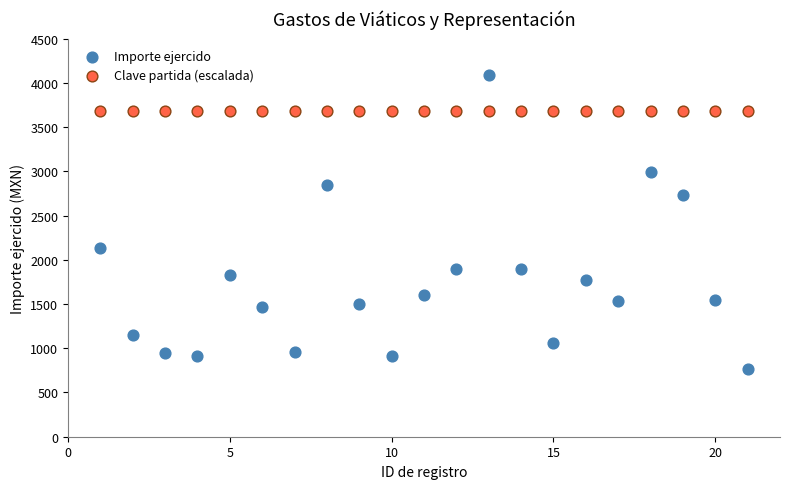

Which series reaches the maximum Y coordinate?

Importe ejercido